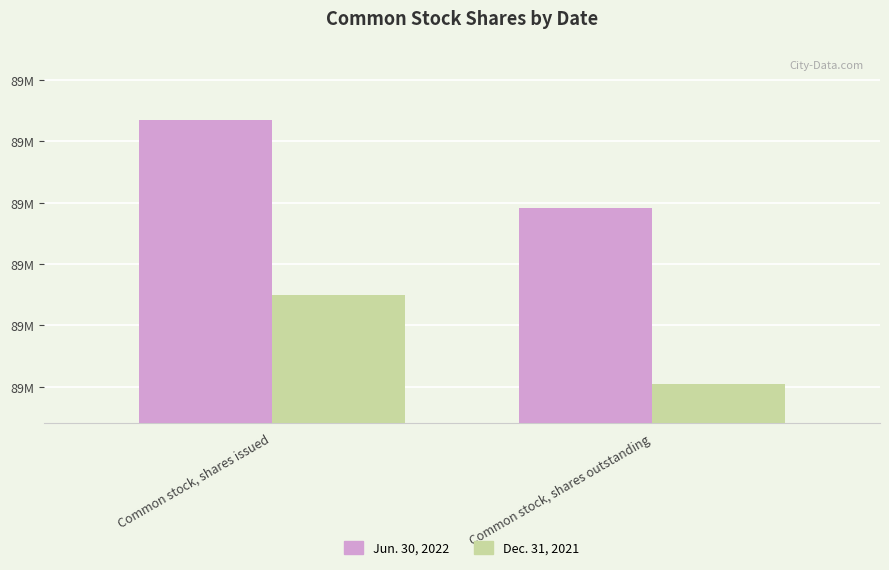

List the series in order of their overall mean, lowest first.

Dec. 31, 2021, Jun. 30, 2022